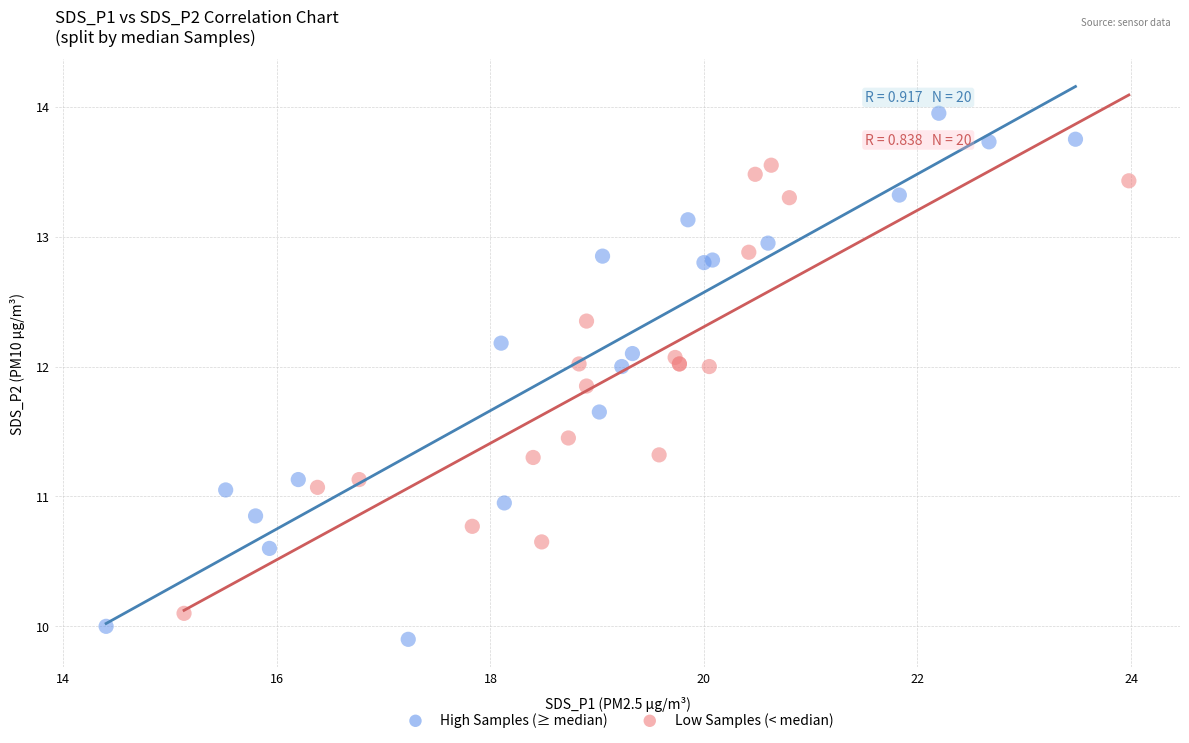

Which series contains the lowest Y value?

High Samples (≥ median)